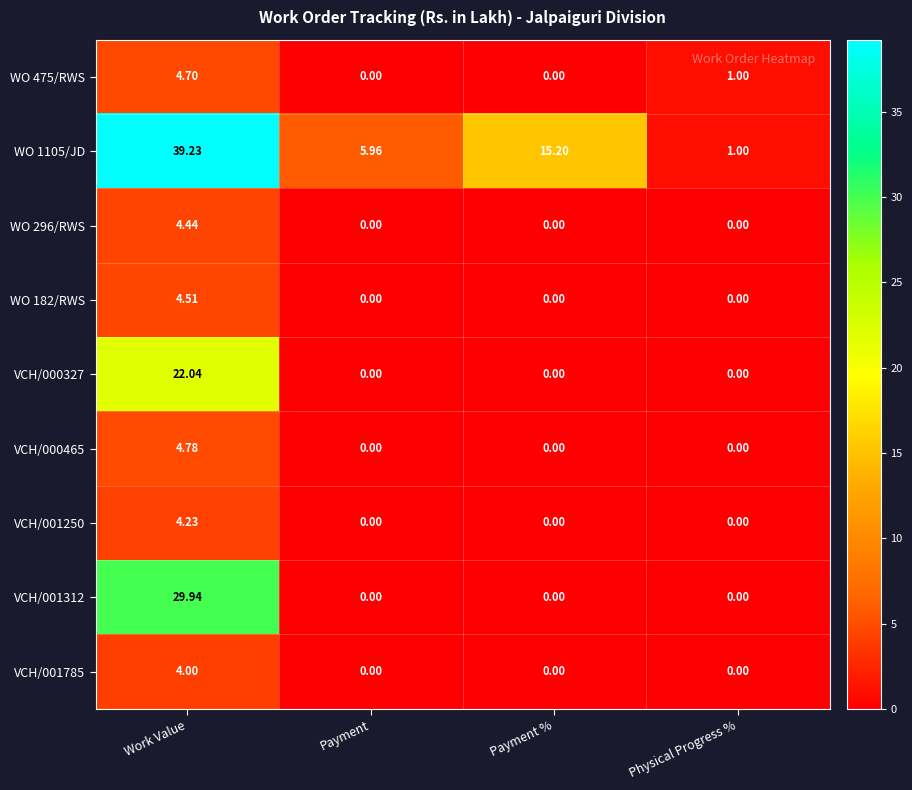

At which category is the sum across all series the highest?

Work Value